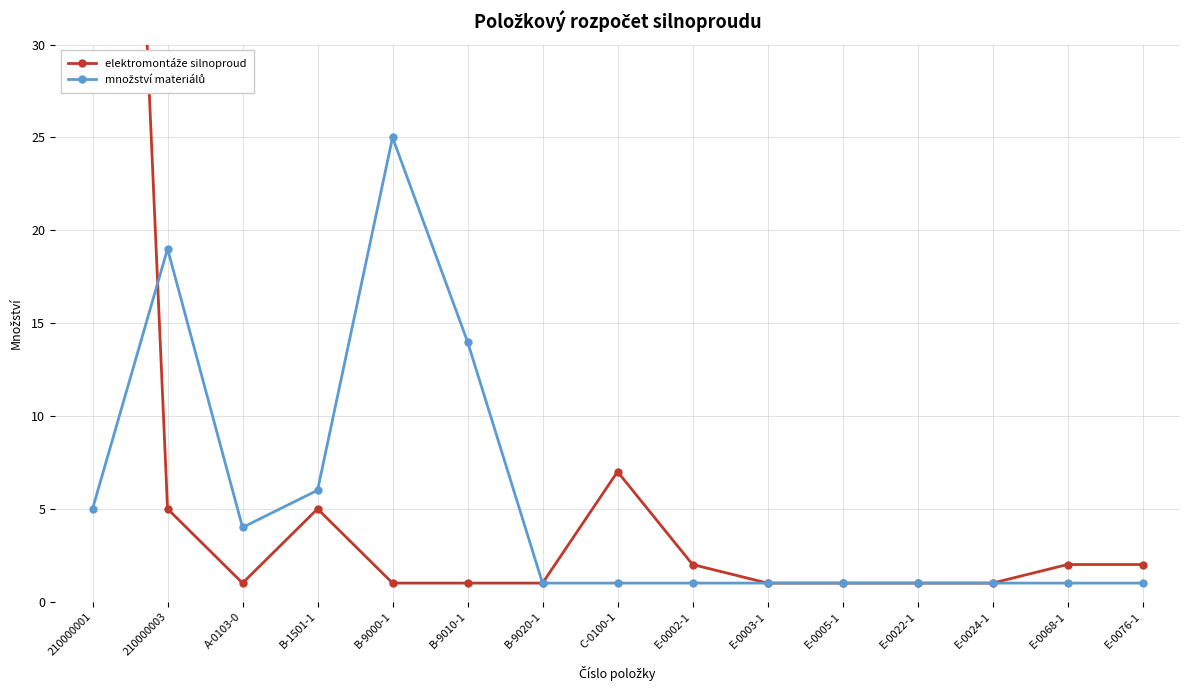

True or false: elektromontáže silnoproud has more than 2 interior local peaks.

False